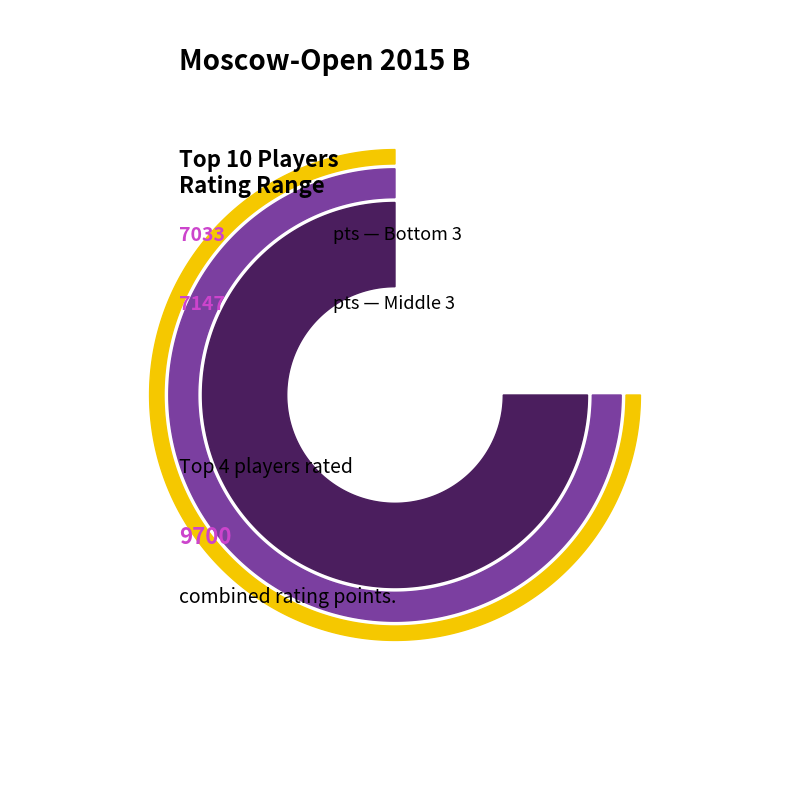

True or false: Nakhbayeva Guliskhan accounts for 22% of the total.

False